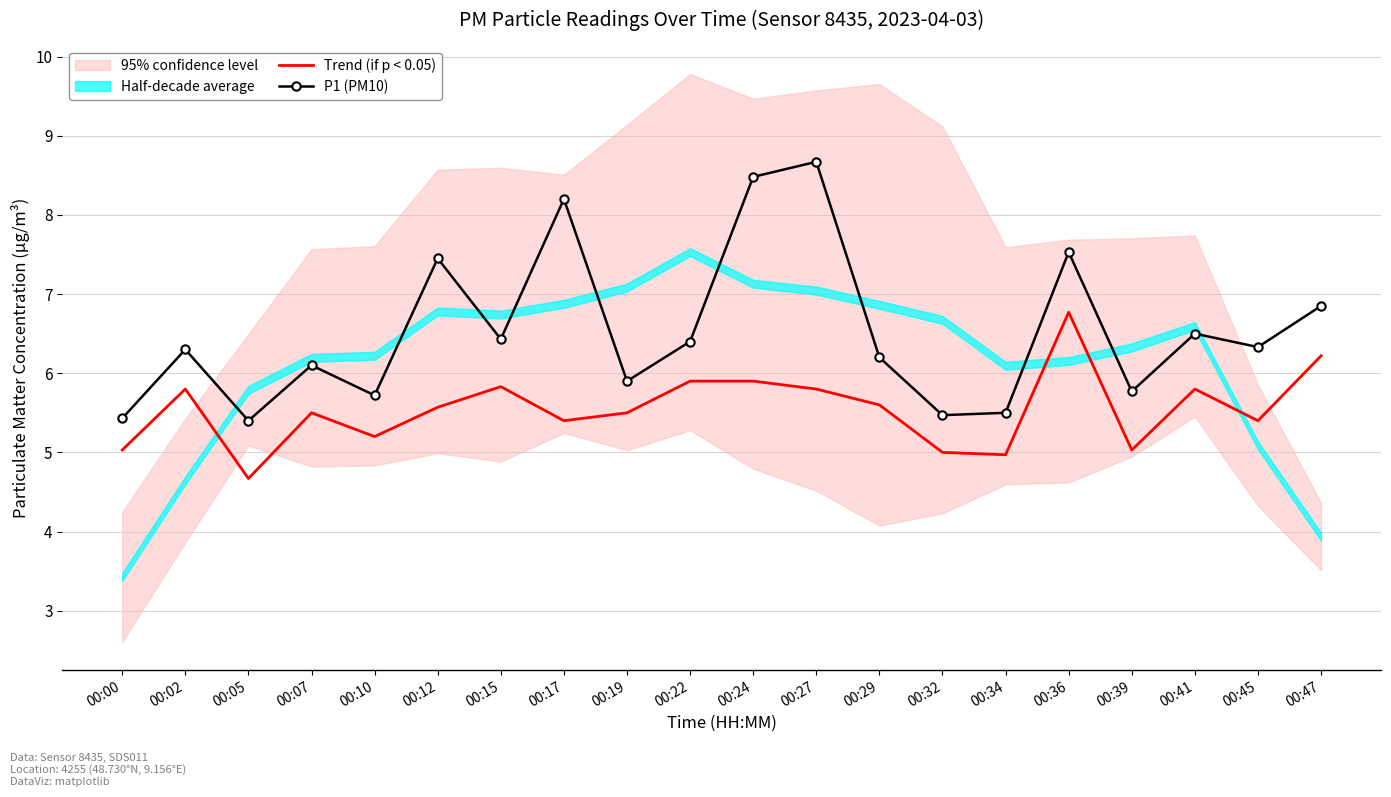

At which label is P1 (PM10) closest to 7?

00:47